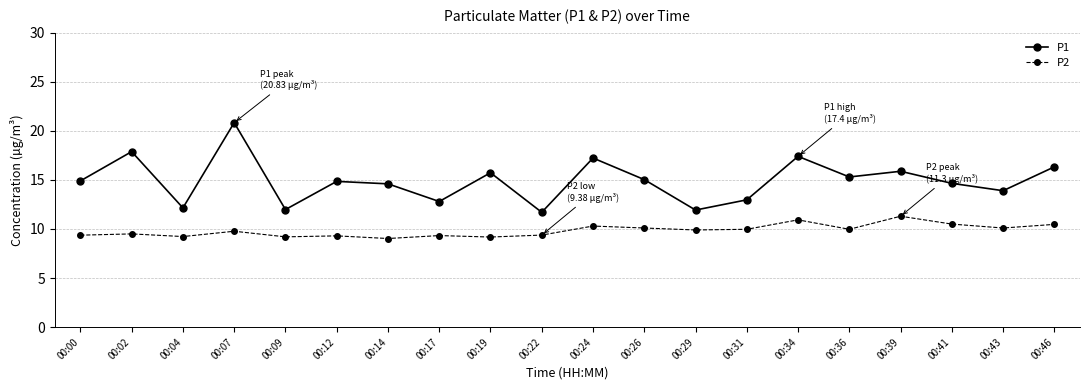

Is the value of P2 at 00:39 greater than the value of P1 at 00:14?

No